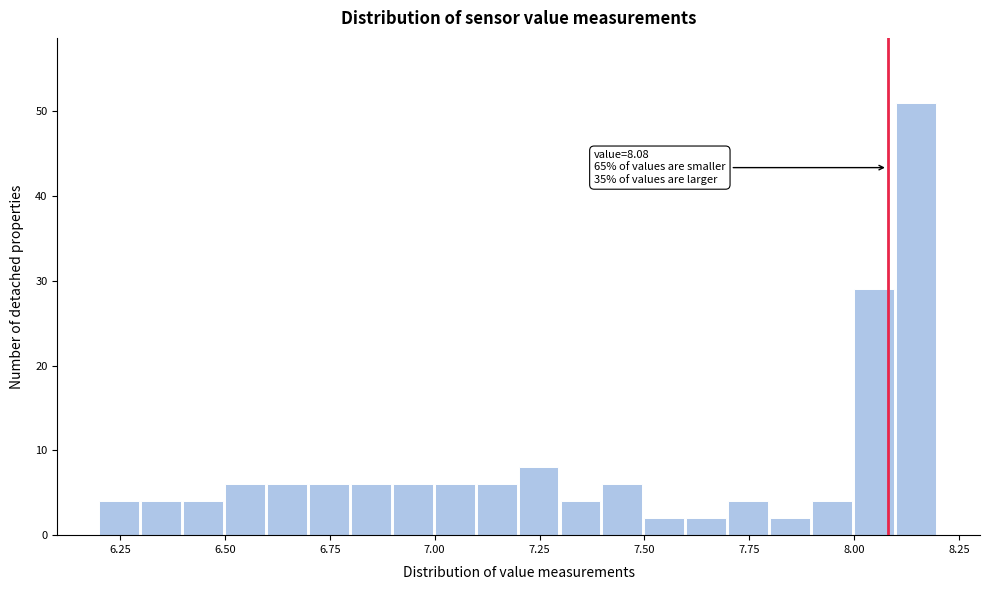

Around what value on the x-axis is the tallest bar? Give the approximate position of its centre, as read against the axis.

8.15